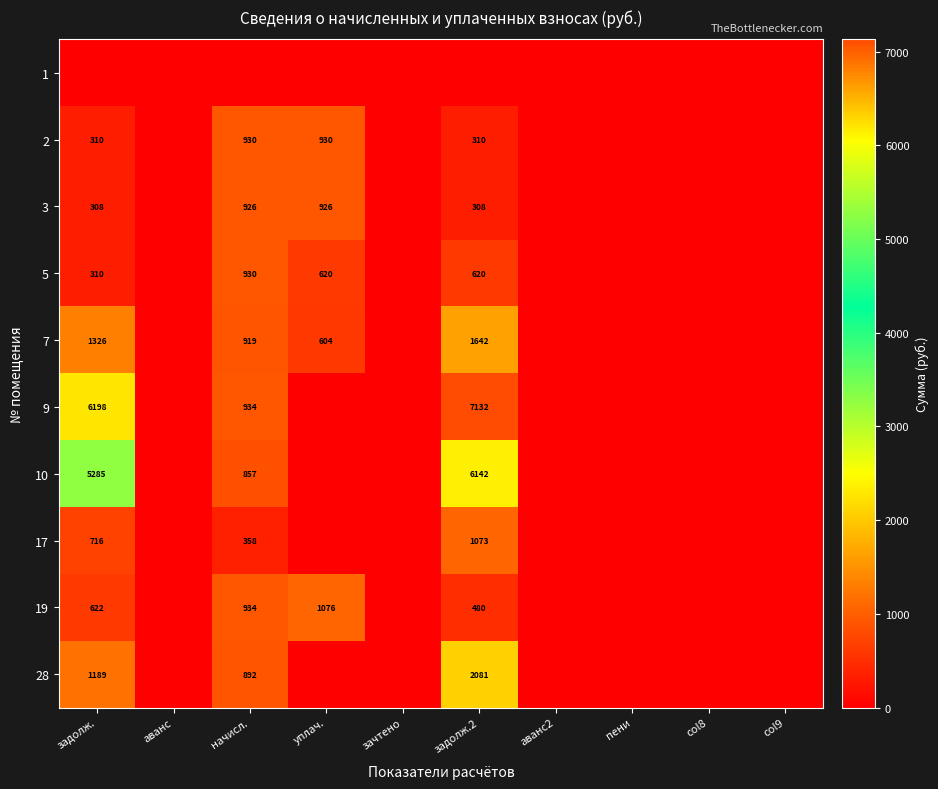

At how many categories does at least one series exceed 862?

4